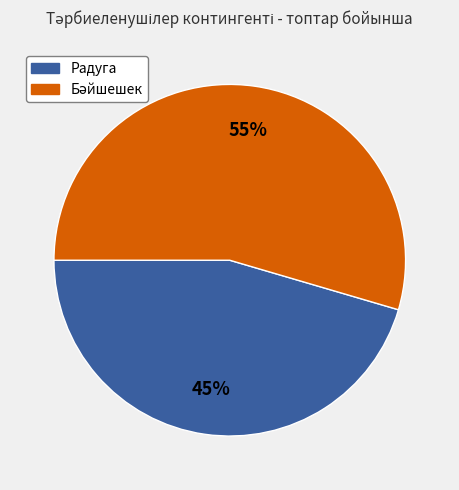

To the nearest percent, what is the average slice percentage?

50%